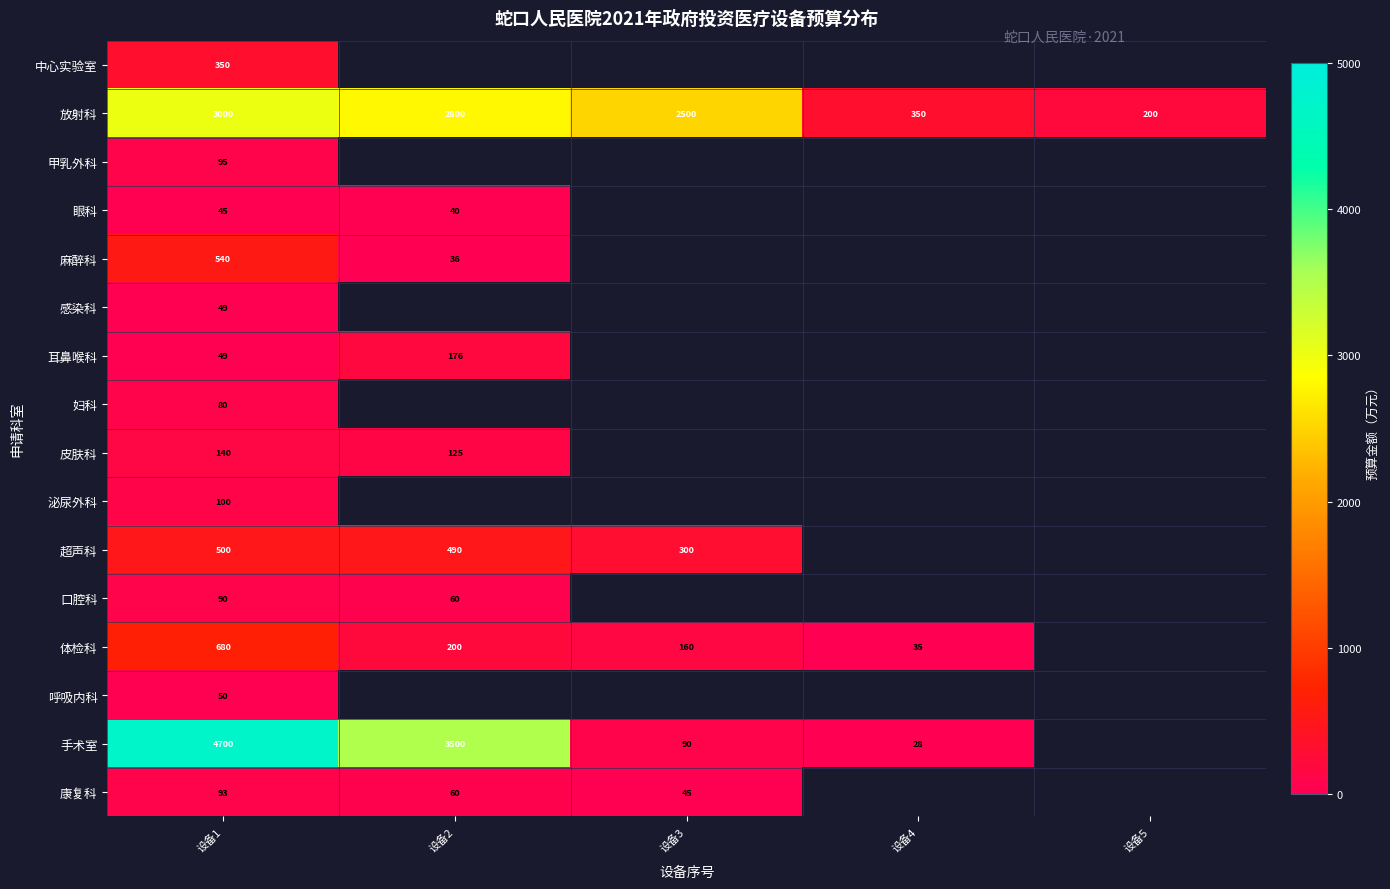

True or false: 体检科 has a value of 323 at 设备2.

False